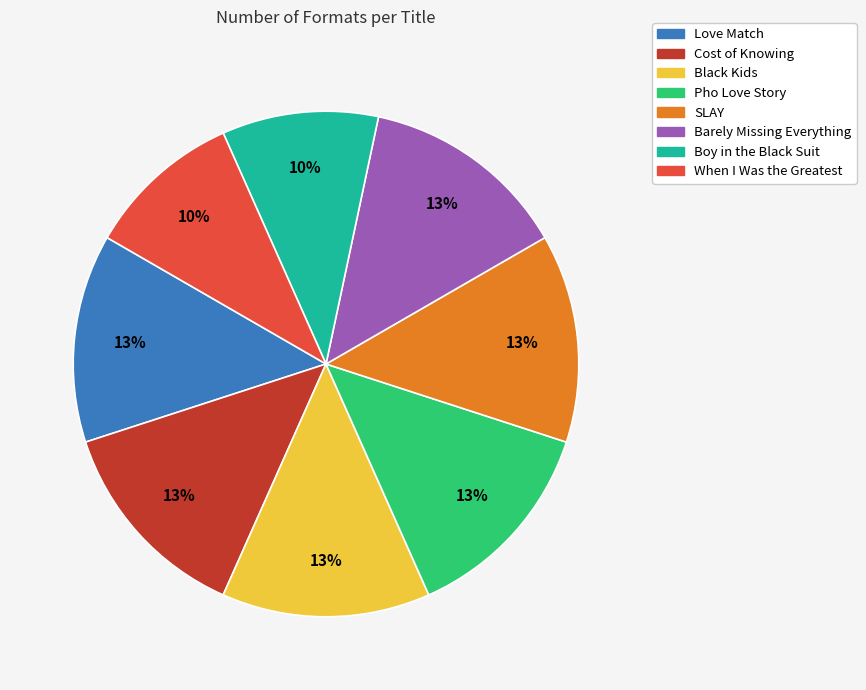

To the nearest percent, what is the combined percentage of When I Was the Greatest and Love Match?

23%